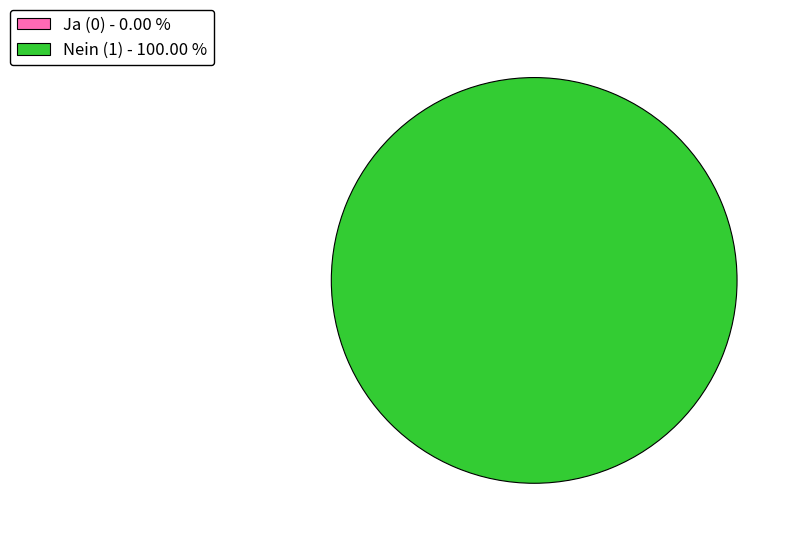

How many segments does this pie chart have?

2